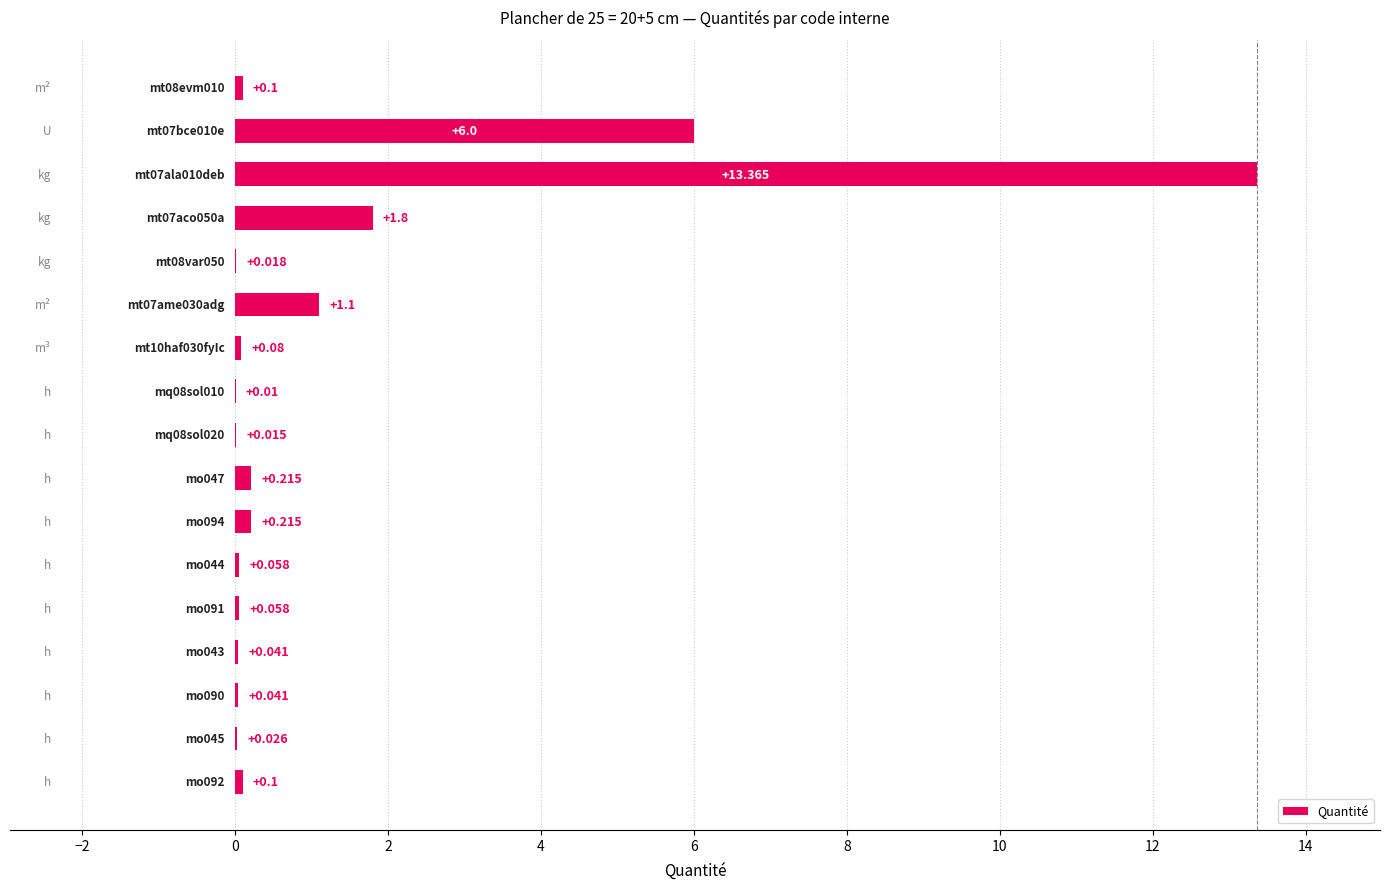

Count the number of data series in this chart.

1